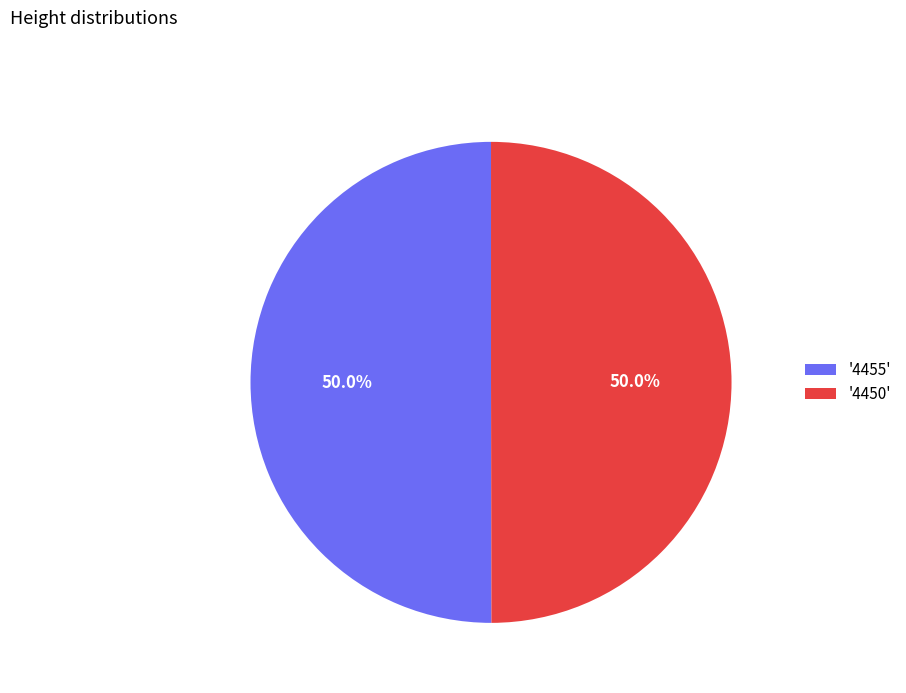

How much of the chart is everything except '4450'?

50.0%